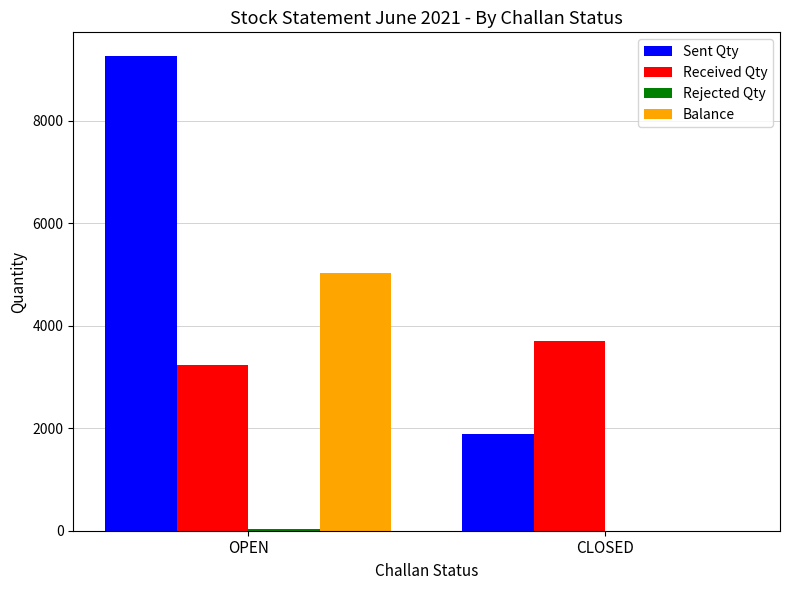

The value of Balance at OPEN is 8748. True or false?

False